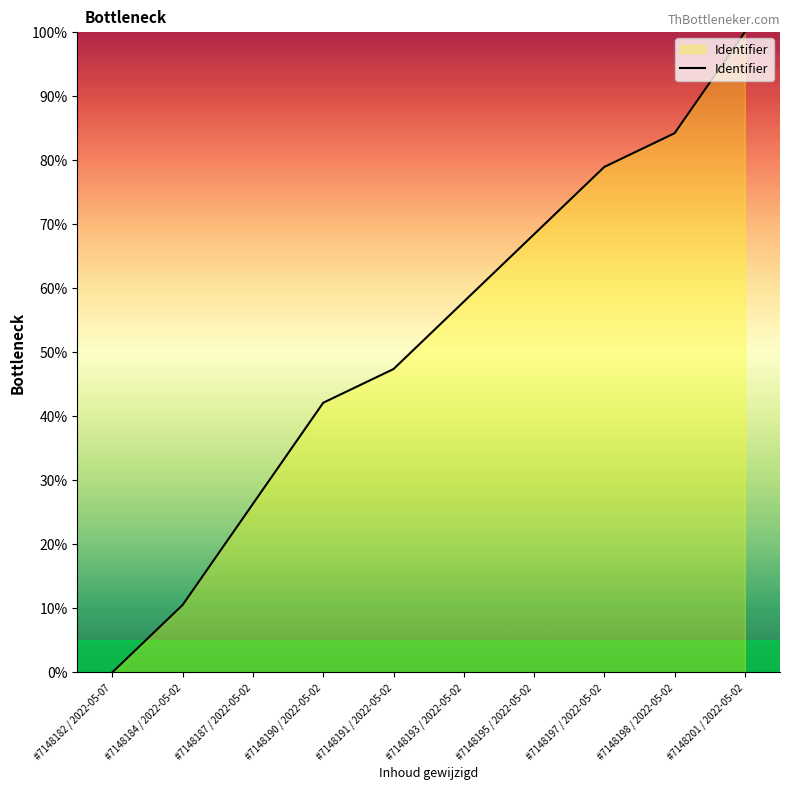

What is the ratio of the value at #7148191 / 2022-05-02 to the value at #7148197 / 2022-05-02?

0.6